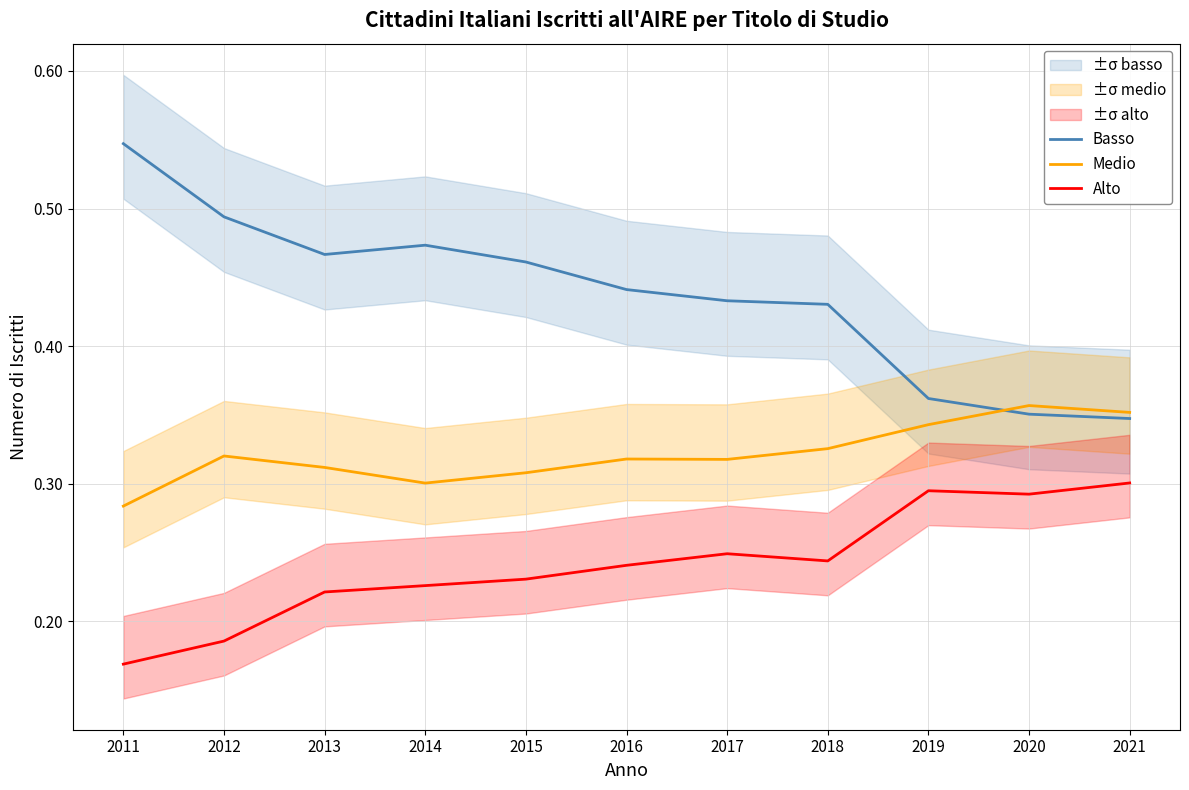

At which category does Basso reach its first local peak?

2014